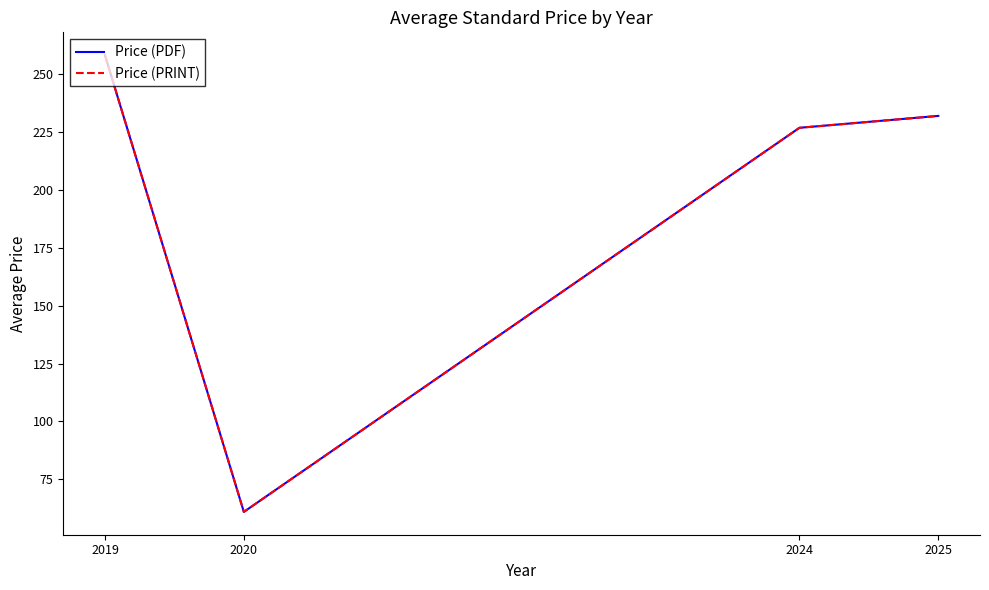

Does the chart display data point markers on the line(s)?

No